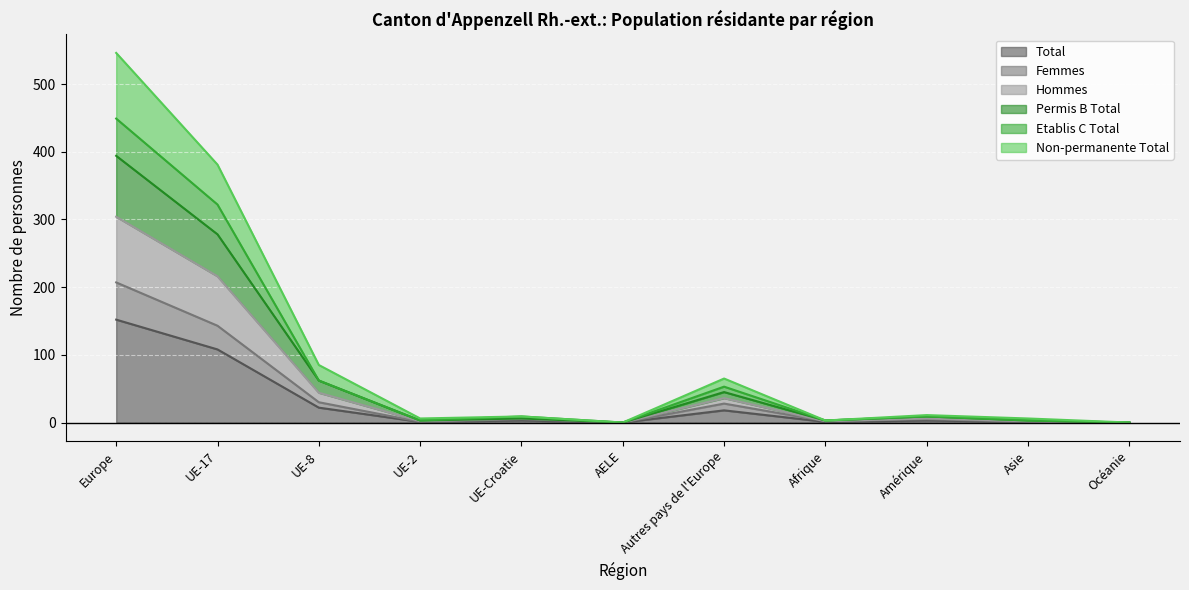

Which category has the highest value in the Femmes series?

Europe